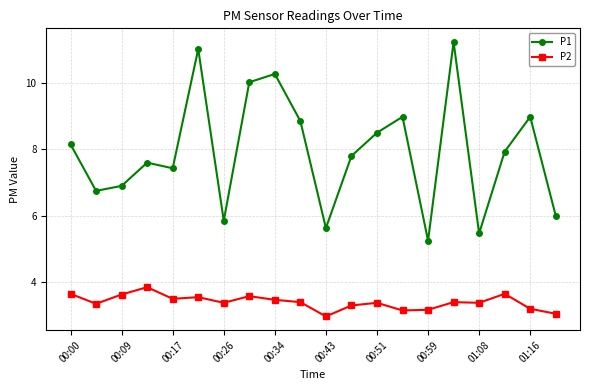

Rank the series by their maximum value, from highest to lowest.

P1, P2